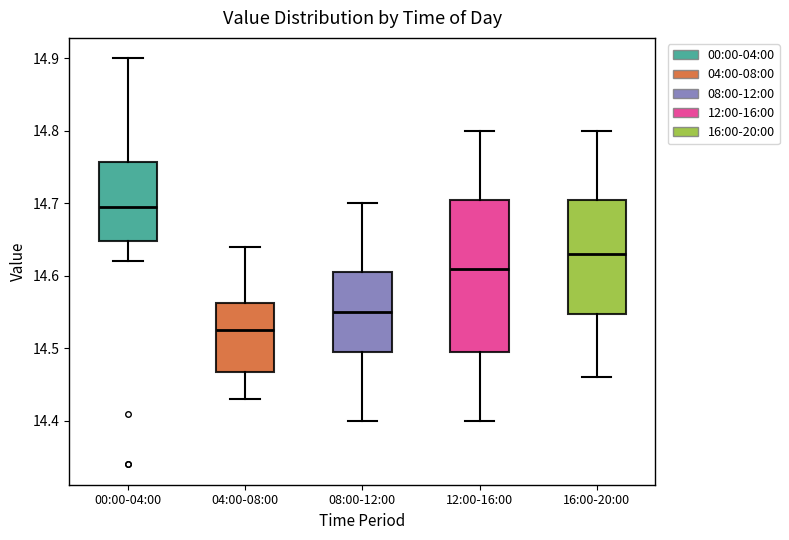

Reading left to right, transcribe this box plot: for each box, give where its median line is, the range the box spans, and where its two whiskers end, as read against the y-axis. The values are not printed on the chart, so give them approximately, as read against the axis.

00:00-04:00: median 14.70, box 14.65 to 14.76, whiskers 14.62 to 14.90
04:00-08:00: median 14.53, box 14.47 to 14.56, whiskers 14.43 to 14.64
08:00-12:00: median 14.55, box 14.50 to 14.61, whiskers 14.40 to 14.70
12:00-16:00: median 14.61, box 14.50 to 14.71, whiskers 14.40 to 14.80
16:00-20:00: median 14.63, box 14.55 to 14.71, whiskers 14.46 to 14.80